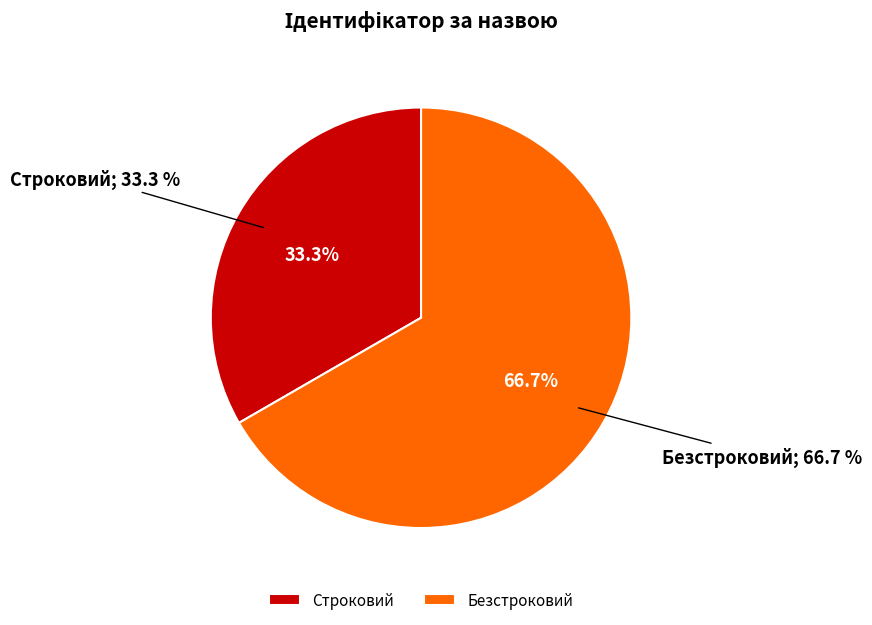

How many segments does this pie chart have?

2